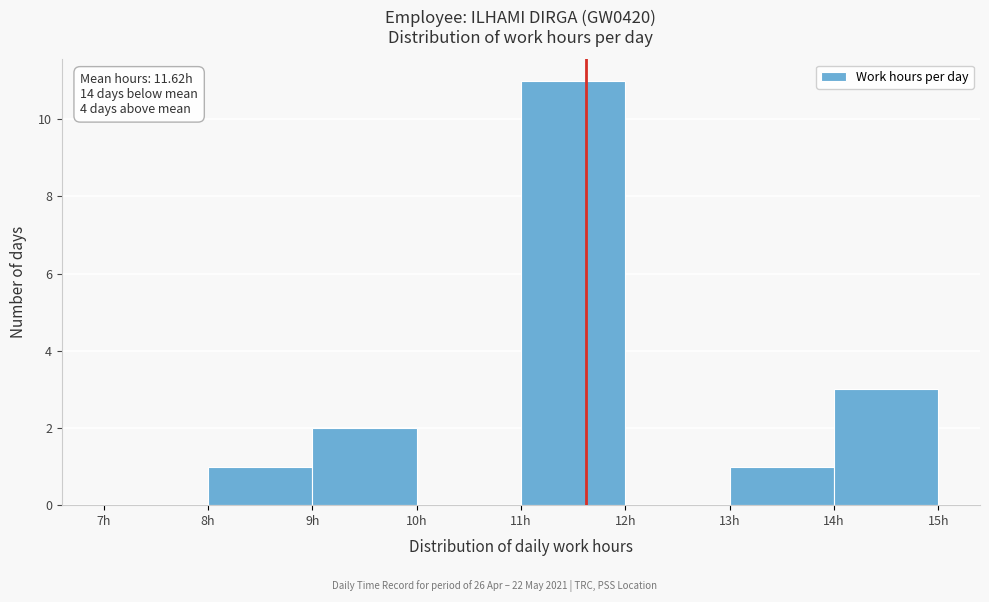

Over which range of the x-axis is the bar tallest?

11 to 12